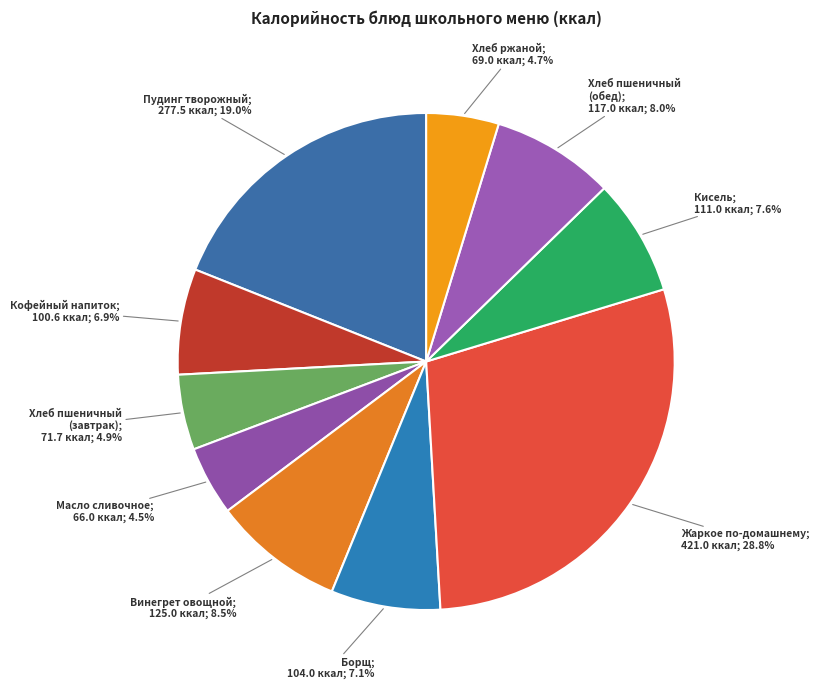

Count the number of slices in the pie.

10